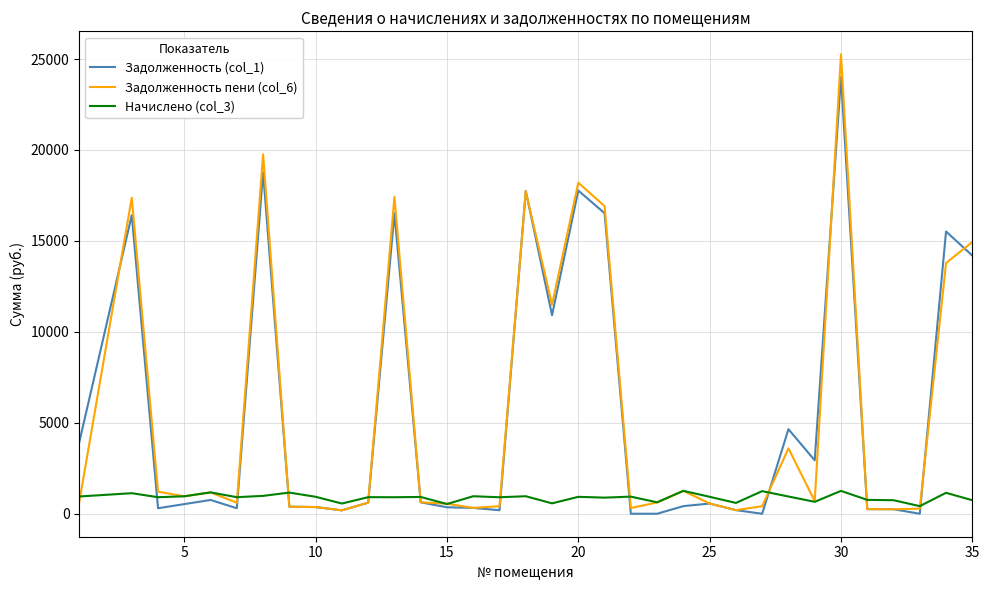

Which series has the widest spread of values?

Задолженность пени (col_6)